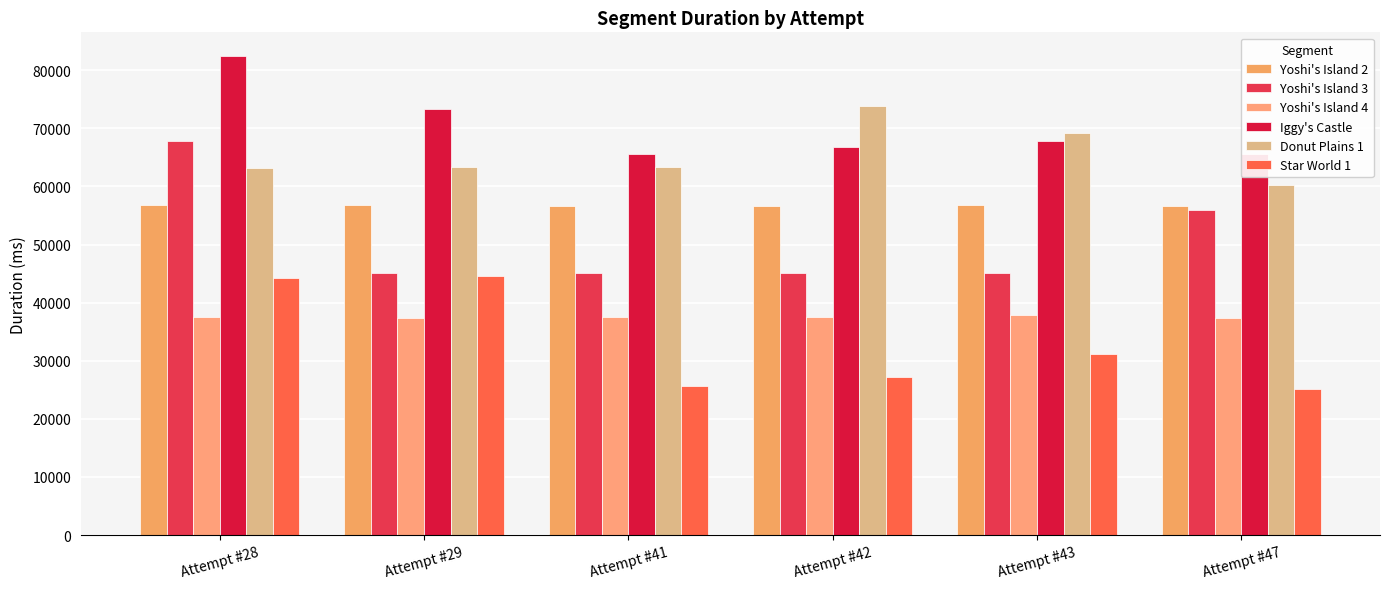

Between Attempt #41 and Attempt #29, which is larger?

Attempt #29